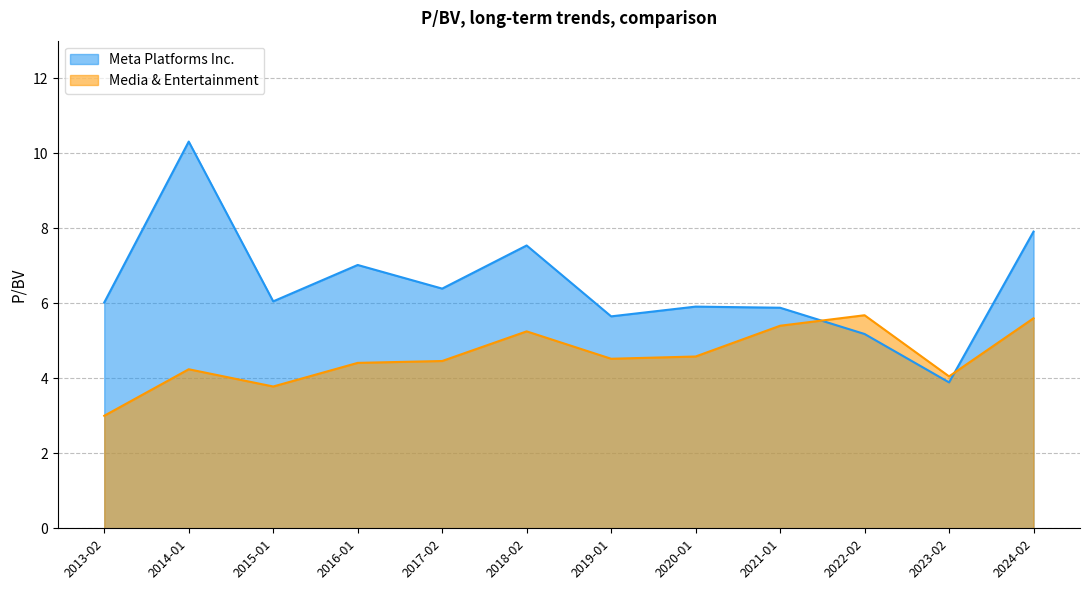

List the series in order of their peak value, lowest first.

Media & Entertainment, Meta Platforms Inc.